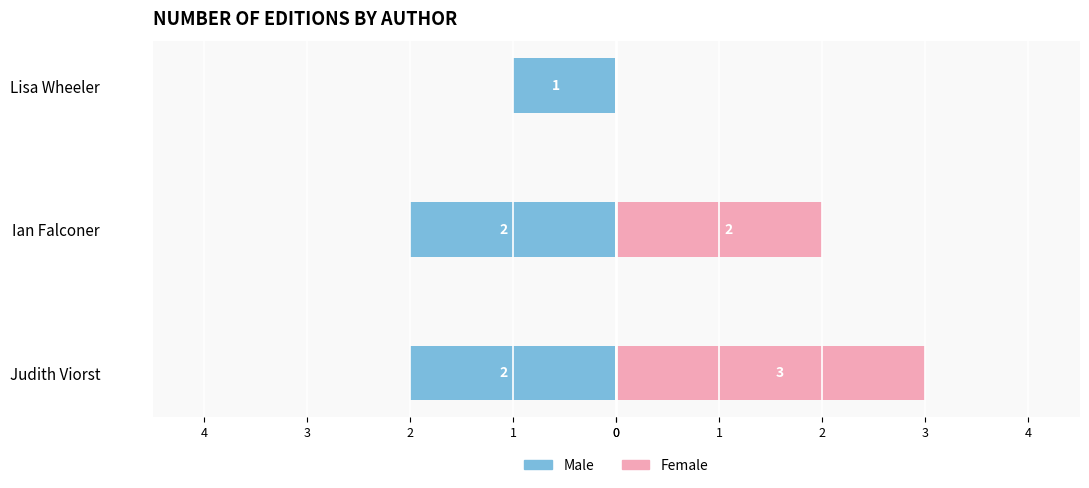

What is the value of the Female bar at the 1st from the left?

3